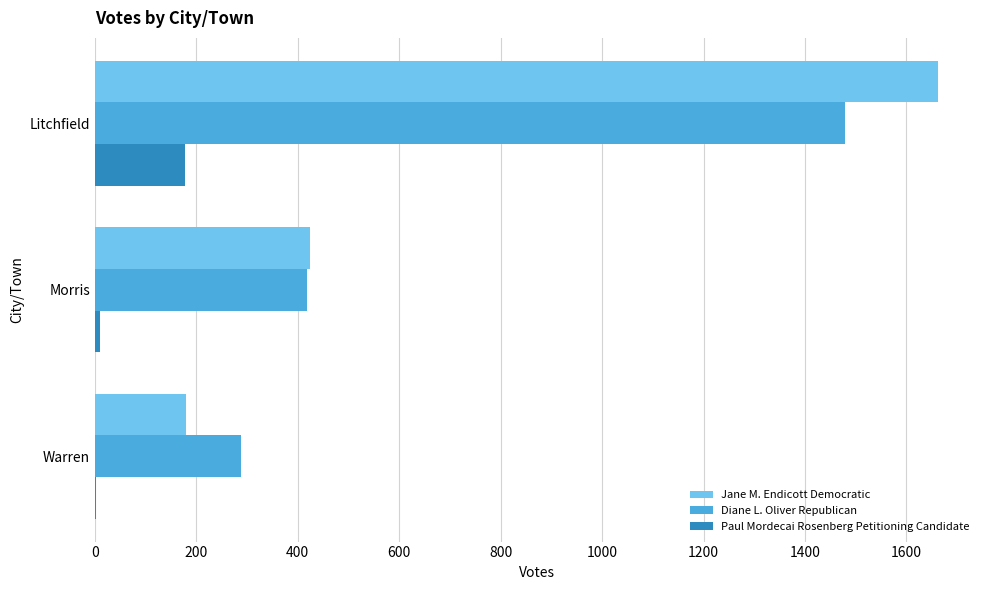

Where is Diane L. Oliver Republican nearest to the value 884?

Morris